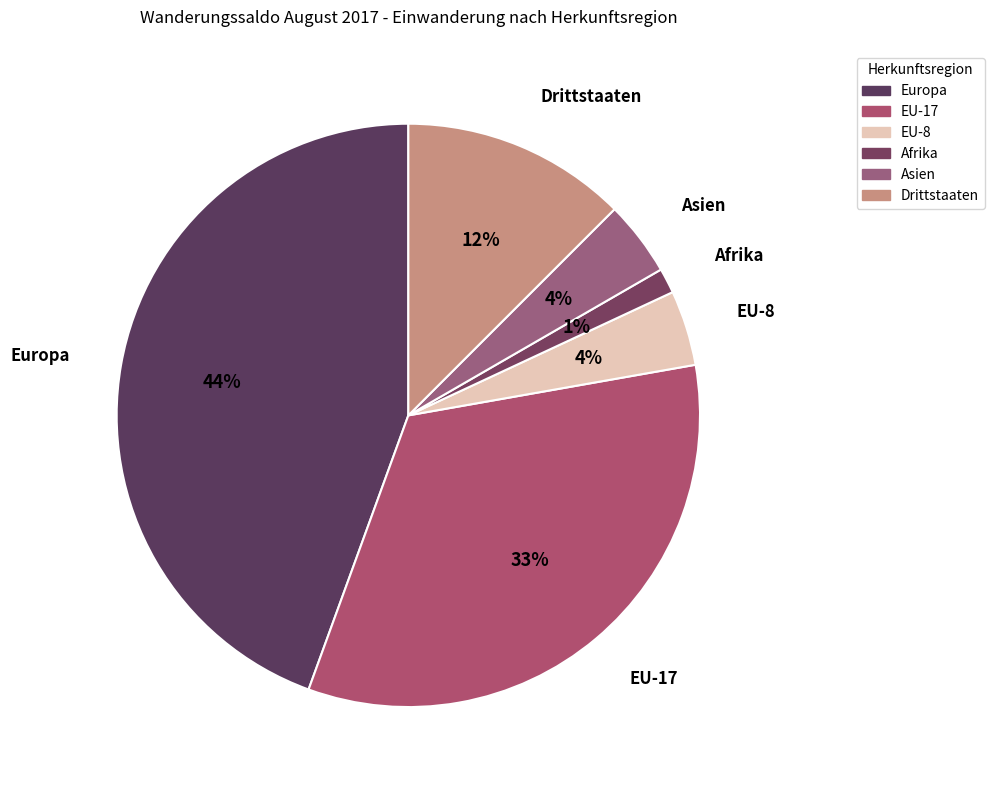

How many slices are in this pie chart?

6